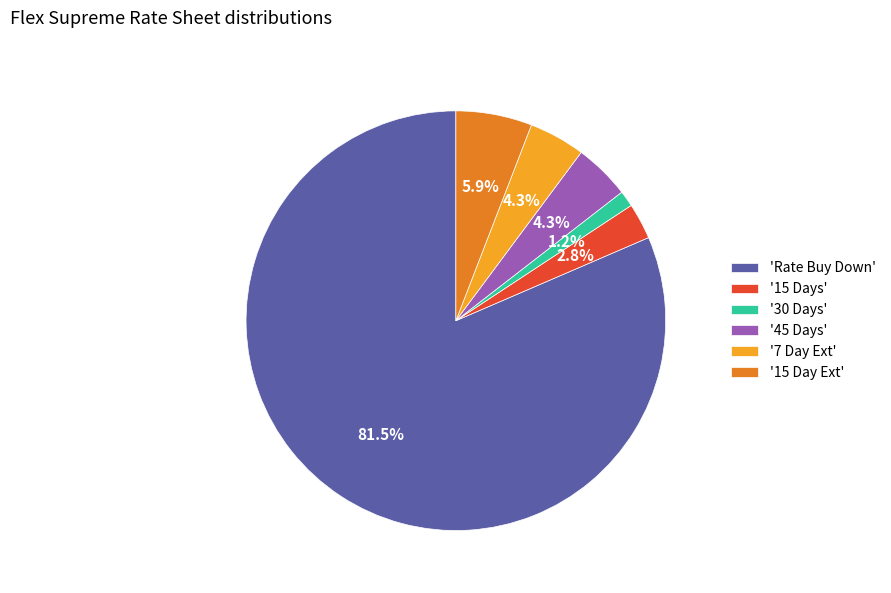

Which has a higher value, '30 Days' or '7 Day Ext'?

'7 Day Ext'